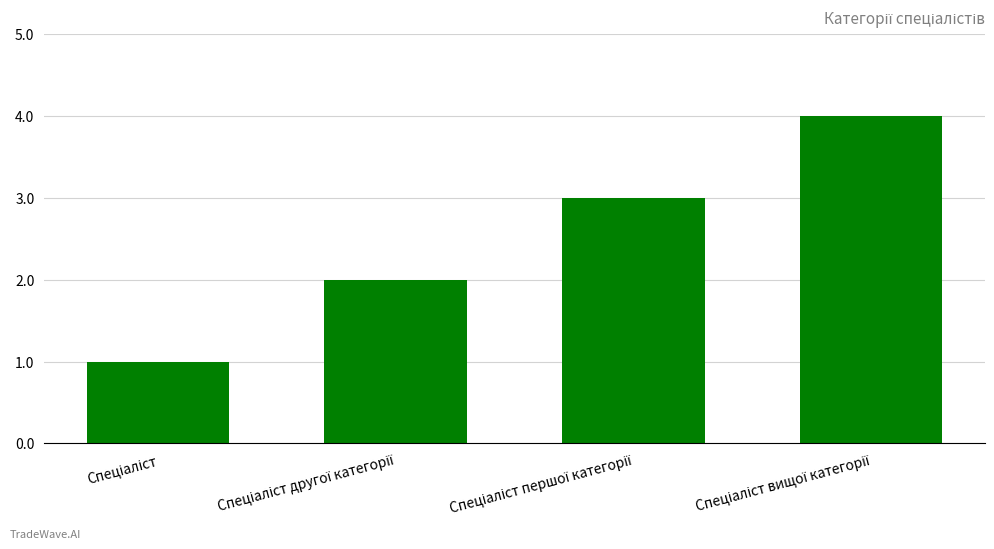

What is the sum of all values?

10